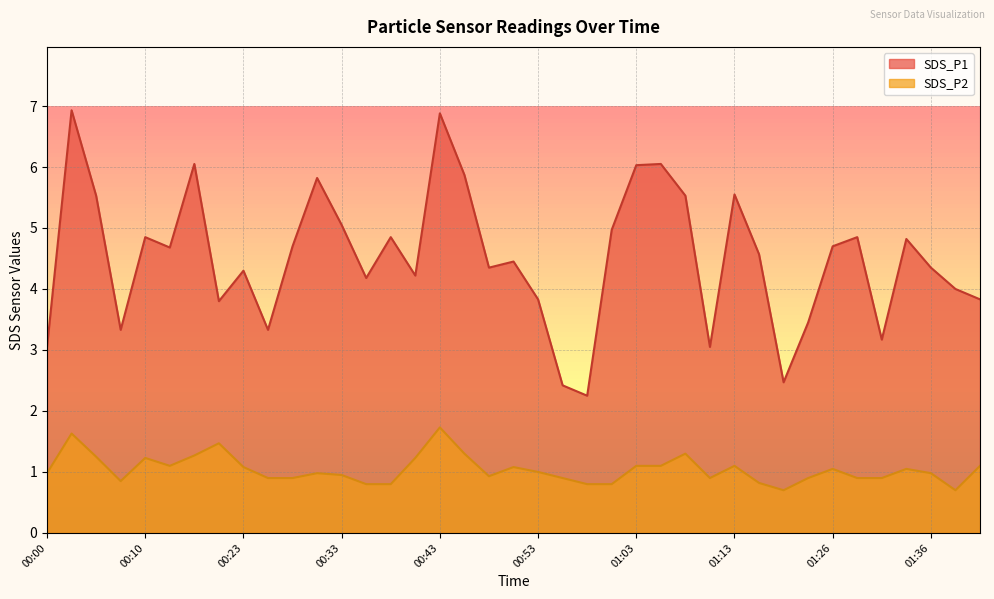

Which has a higher value, 00:53 or 00:25?

00:53